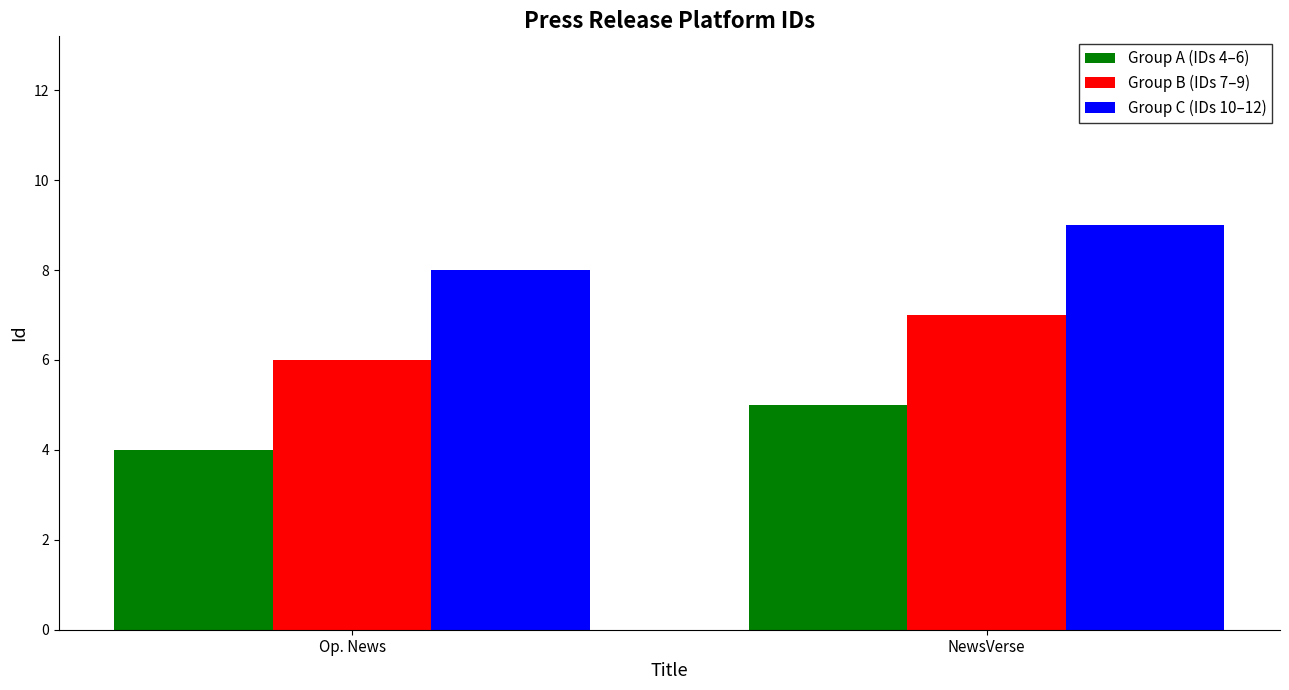

What is the label of the 2nd bar from the left?

NewsVerse